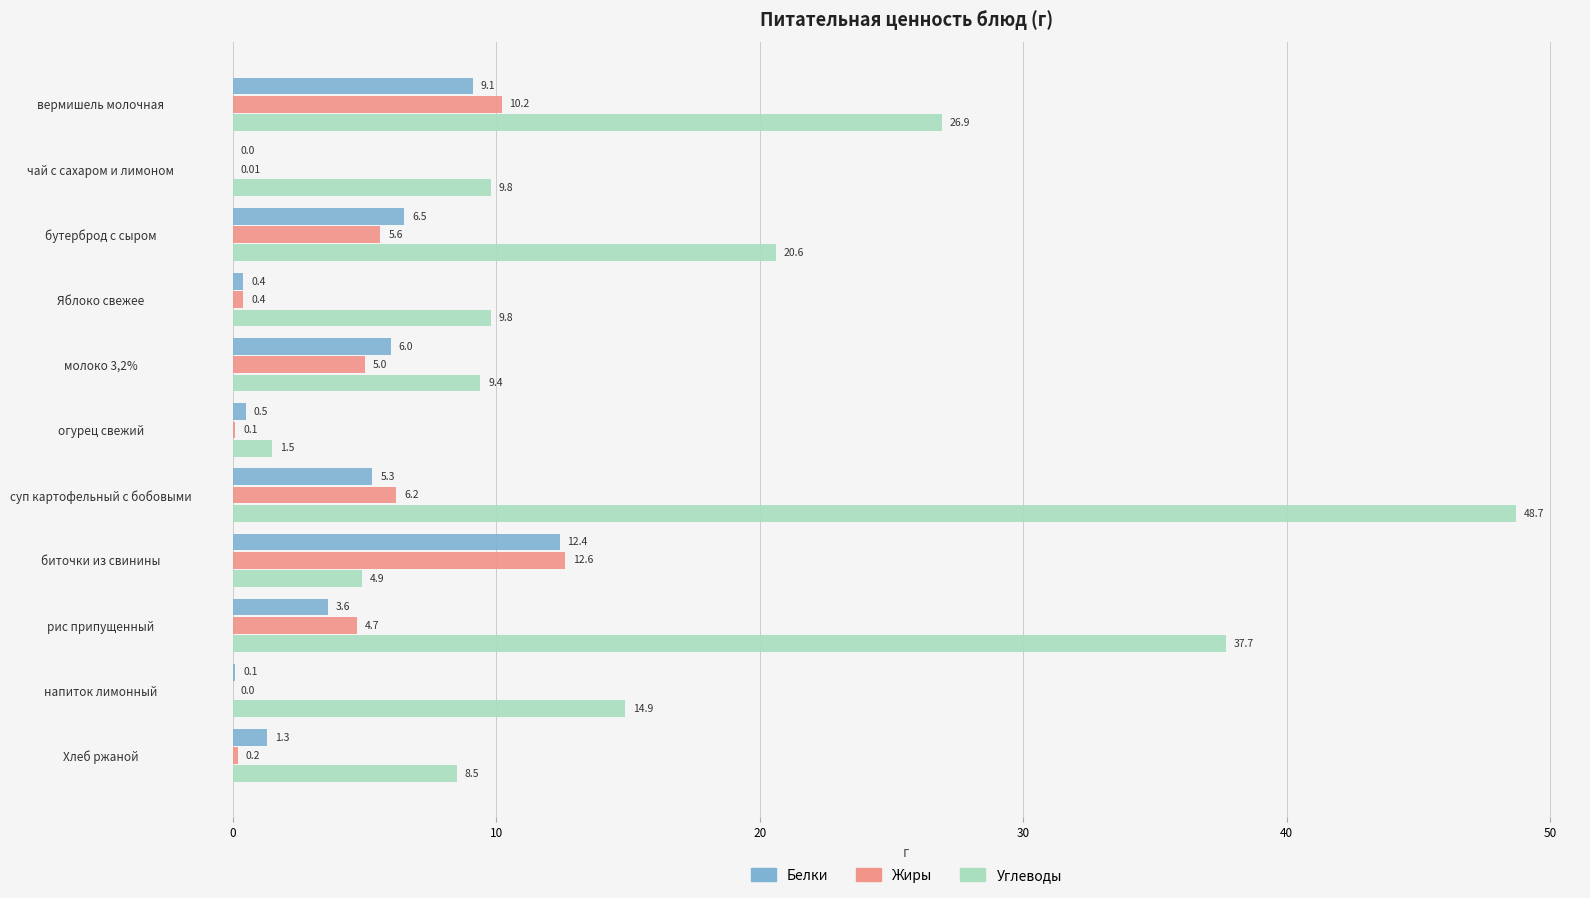

What is the total value across all series at вермишель молочная?

46.2